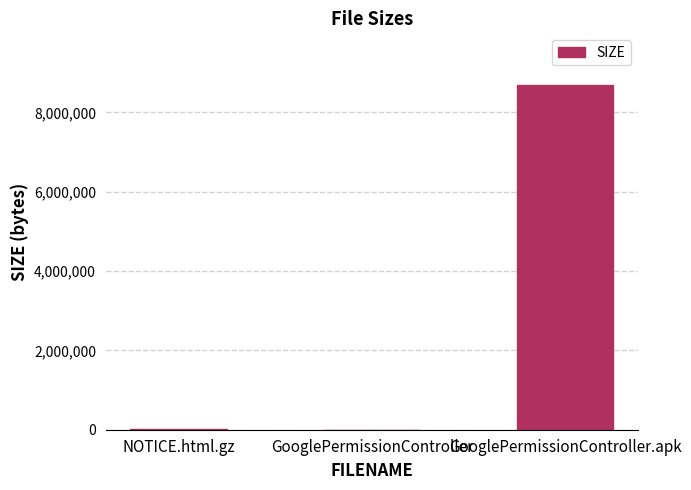

Which category has the highest value across all series?

GooglePermissionController.apk